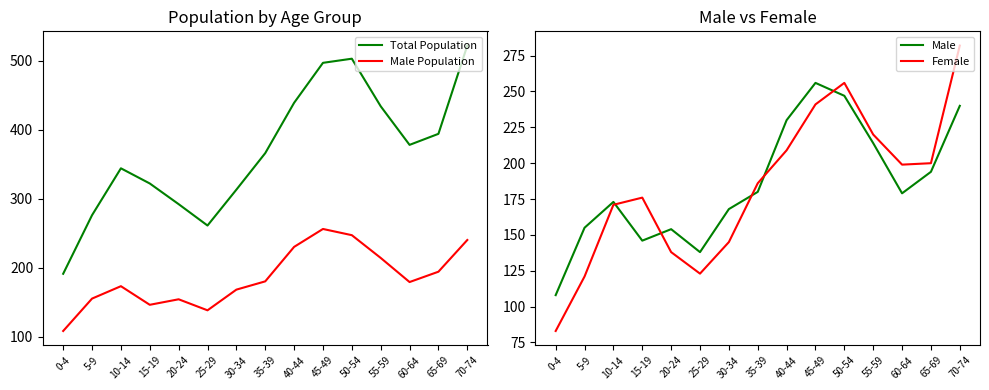

What is the difference between the Total Population values at 5-9 and 30-34?

37